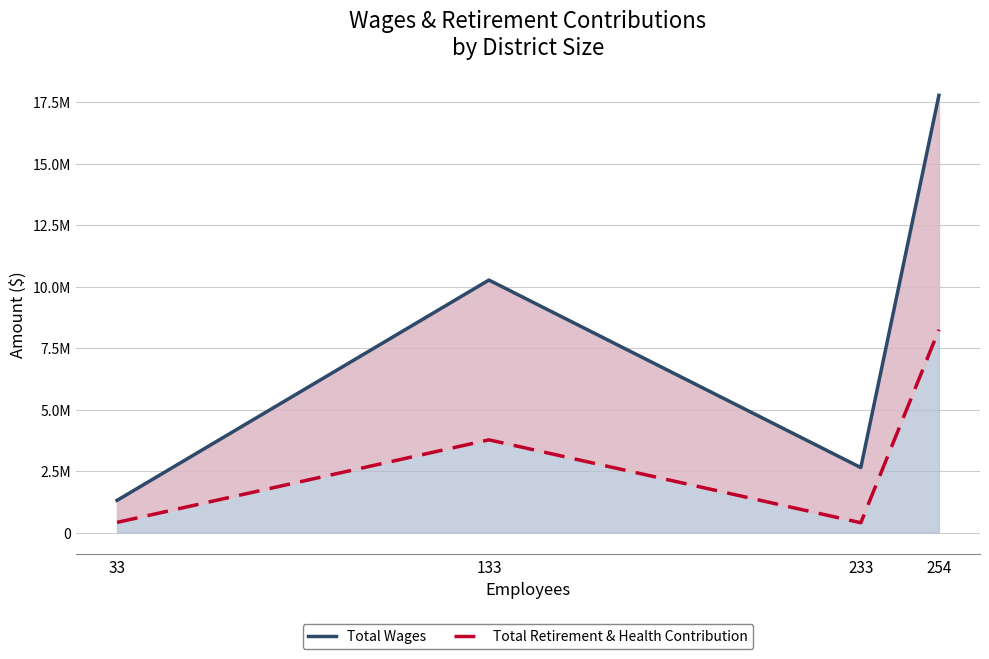

Which series has the largest range (max minus min)?

Total Wages